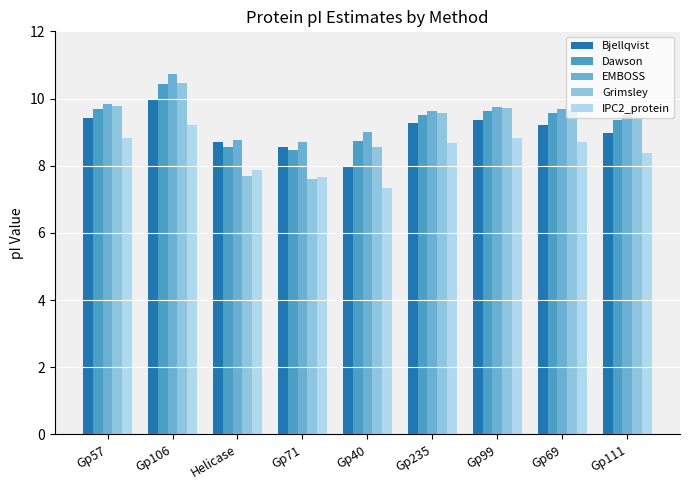

Reading right to left, transcribe all the data shown in this chart.

Bjellqvist: 9.0	9.2	9.4	9.3	8.0	8.6	8.7	10.0	9.4
Dawson: 9.4	9.6	9.6	9.5	8.7	8.5	8.6	10.4	9.7
EMBOSS: 9.5	9.7	9.8	9.6	9.0	8.7	8.8	10.7	9.8
Grimsley: 9.4	9.6	9.7	9.6	8.6	7.6	7.7	10.5	9.8
IPC2_protein: 8.4	8.7	8.8	8.7	7.3	7.7	7.9	9.2	8.8